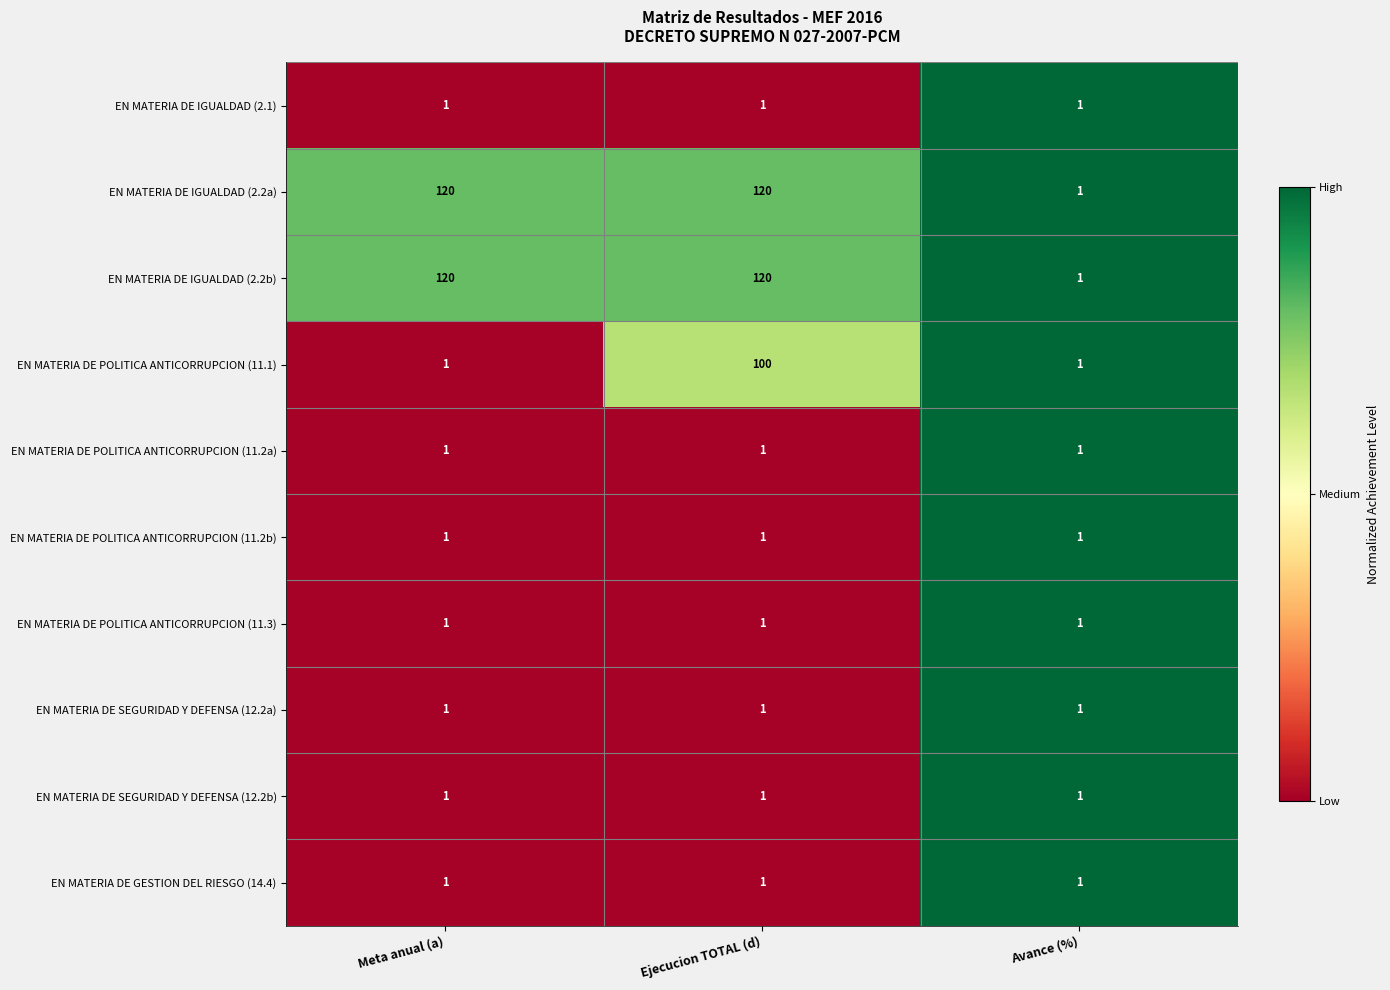

Reading left to right, extract all data points from this chart.

EN MATERIA DE IGUALDAD (2.1): Meta anual (a)=1	Ejecucion TOTAL (d)=1	Avance (%)=1
EN MATERIA DE IGUALDAD (2.2a): Meta anual (a)=120	Ejecucion TOTAL (d)=120	Avance (%)=1
EN MATERIA DE IGUALDAD (2.2b): Meta anual (a)=120	Ejecucion TOTAL (d)=120	Avance (%)=1
EN MATERIA DE POLITICA ANTICORRUPCION (11.1): Meta anual (a)=1	Ejecucion TOTAL (d)=100	Avance (%)=1
EN MATERIA DE POLITICA ANTICORRUPCION (11.2a): Meta anual (a)=1	Ejecucion TOTAL (d)=1	Avance (%)=1
EN MATERIA DE POLITICA ANTICORRUPCION (11.2b): Meta anual (a)=1	Ejecucion TOTAL (d)=1	Avance (%)=1
EN MATERIA DE POLITICA ANTICORRUPCION (11.3): Meta anual (a)=1	Ejecucion TOTAL (d)=1	Avance (%)=1
EN MATERIA DE SEGURIDAD Y DEFENSA (12.2a): Meta anual (a)=1	Ejecucion TOTAL (d)=1	Avance (%)=1
EN MATERIA DE SEGURIDAD Y DEFENSA (12.2b): Meta anual (a)=1	Ejecucion TOTAL (d)=1	Avance (%)=1
EN MATERIA DE GESTION DEL RIESGO (14.4): Meta anual (a)=1	Ejecucion TOTAL (d)=1	Avance (%)=1